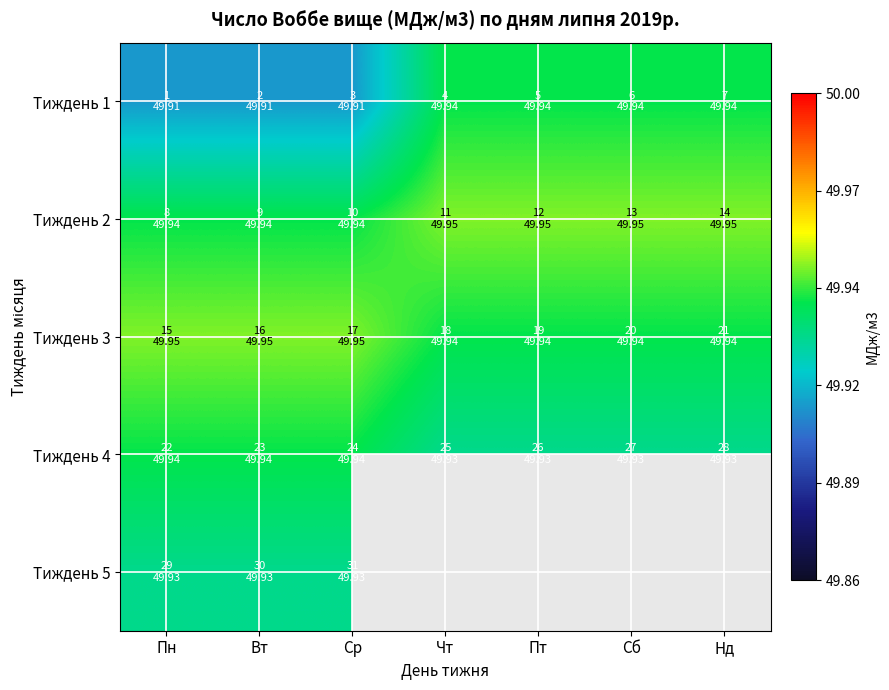

At which label does Тиждень 1 reach its minimum?

Пн